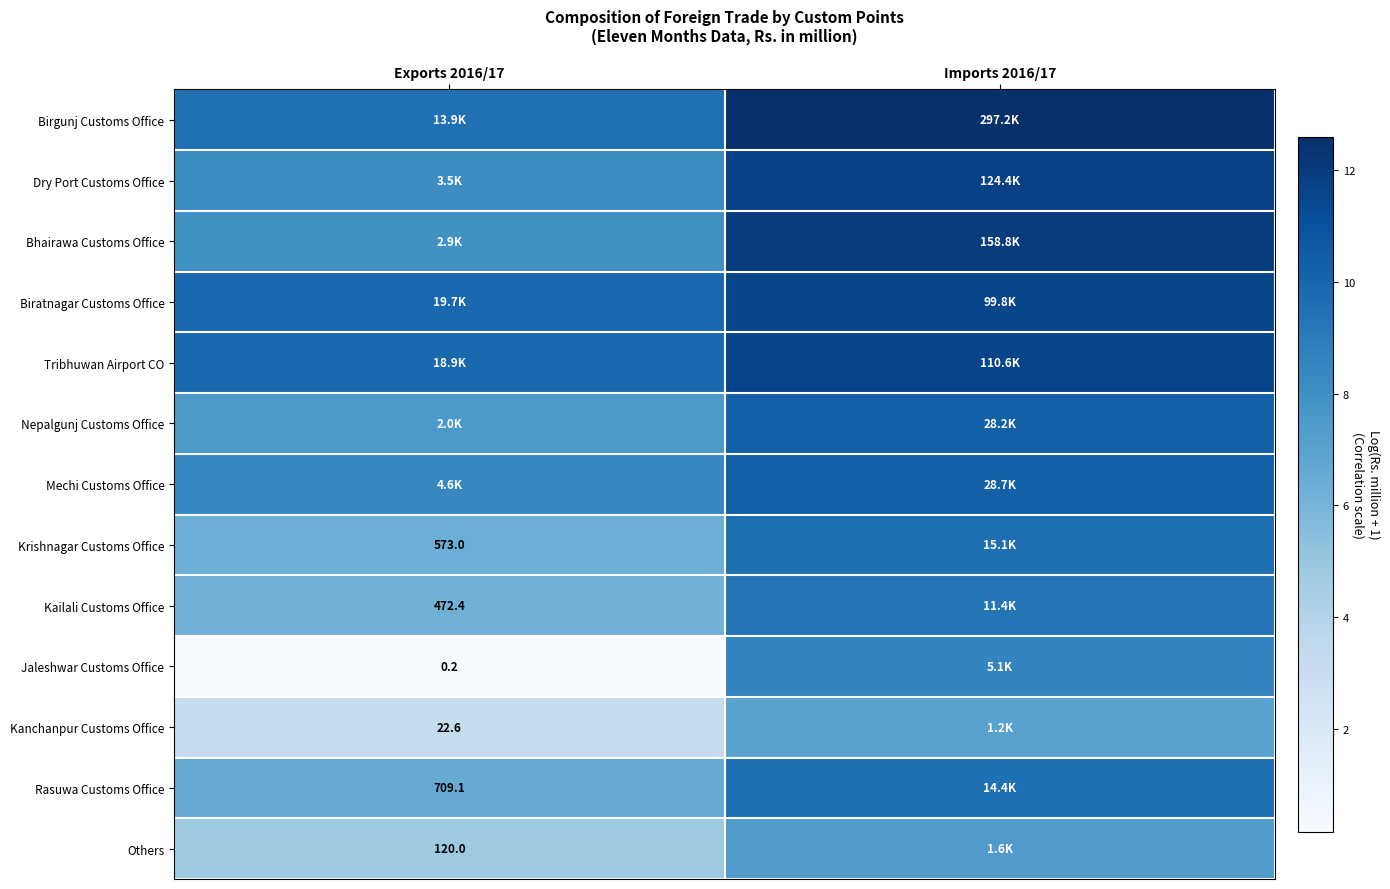

True or false: Kanchanpur Customs Office has a value of 11.6 at Imports 2016/17.

False